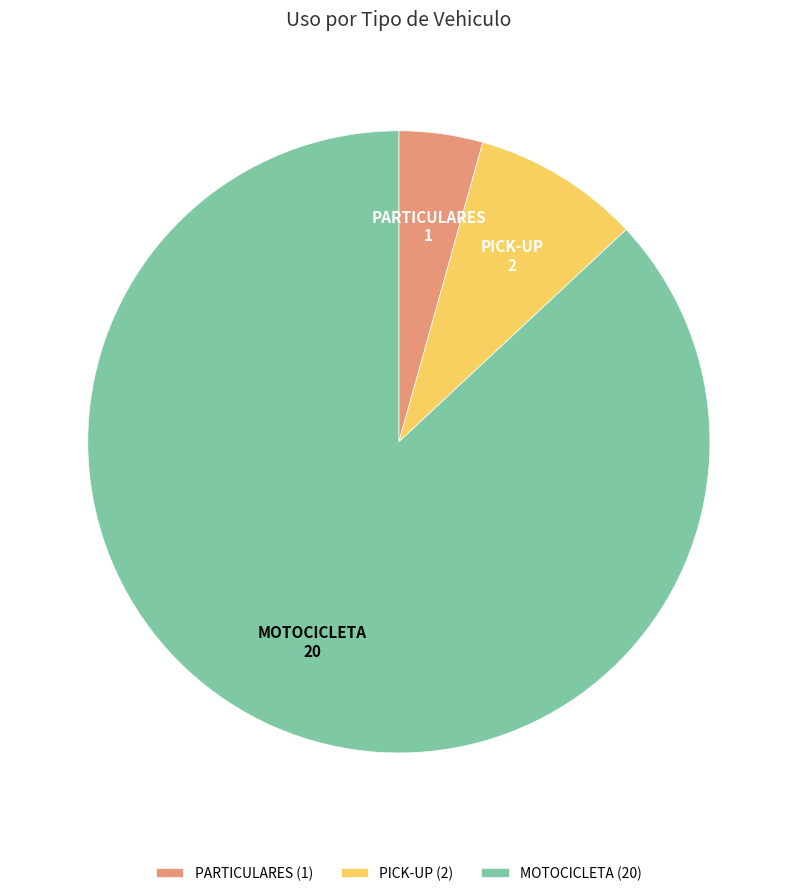

Does any single category account for the majority?

Yes